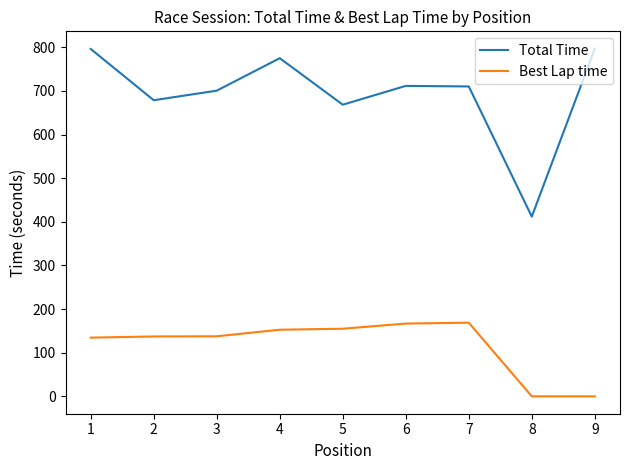

The value of Best Lap time at 7 is 168.8. True or false?

True